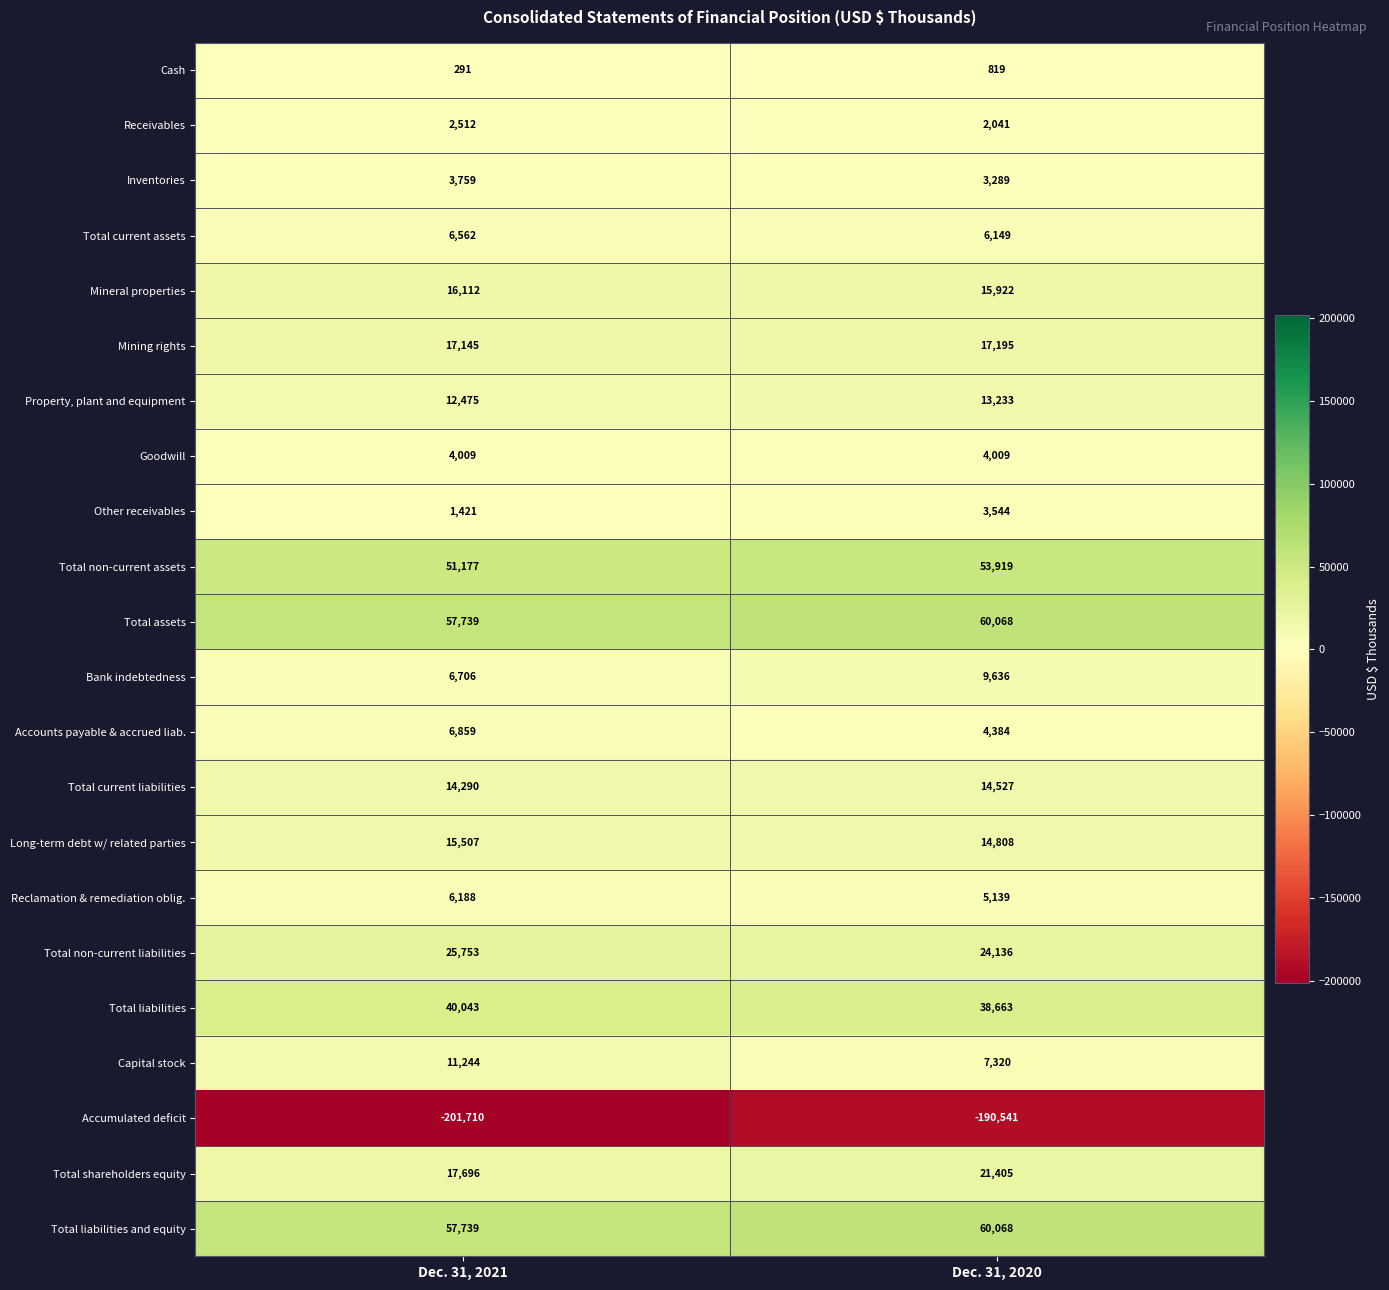

What is the total value across all series at Dec. 31, 2021?

173517